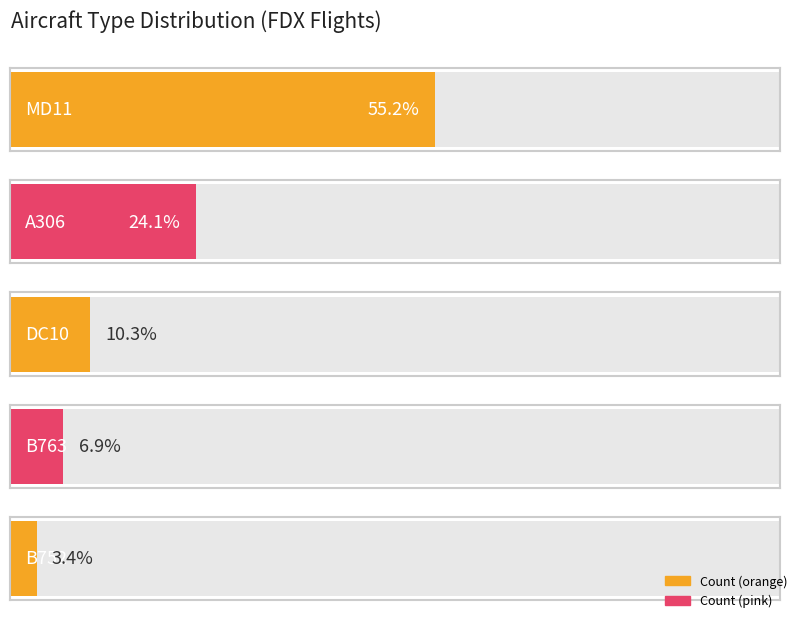

What is the change in value from DC10 to B752?

-2